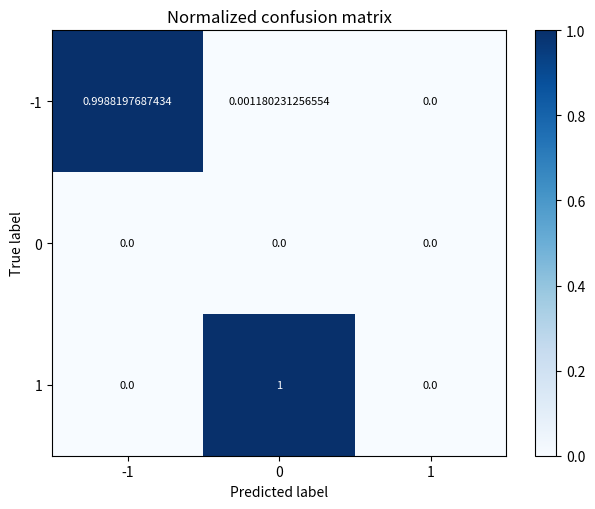

Is the value of 0 at -1 greater than the value of -1 at 0?

No